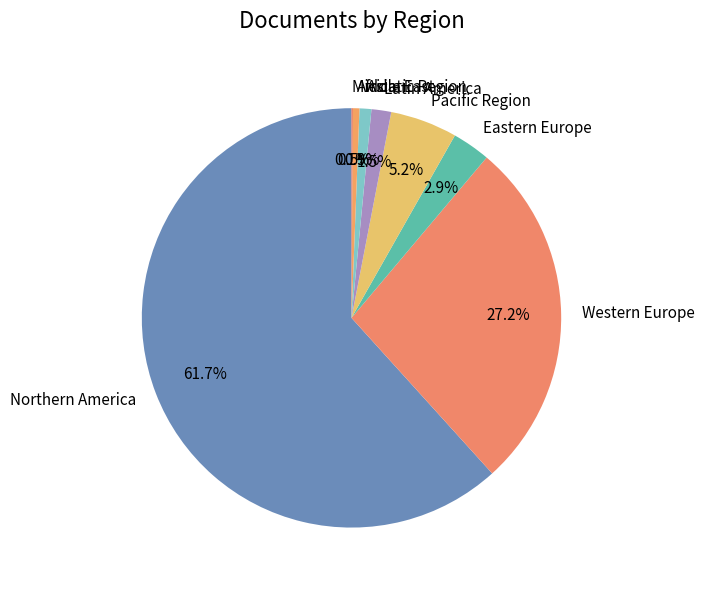

Approximately how many times larger is the value at Asiatic Region compared to Africa?

1.8